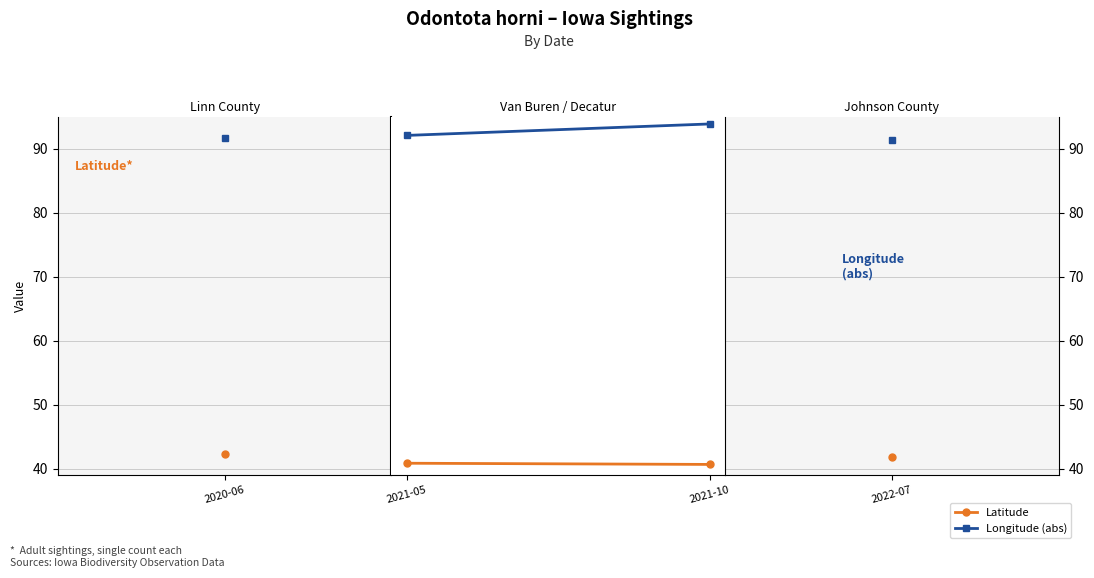

True or false: Longitude (abs) has a value of 138.8 at 2021-05.

False